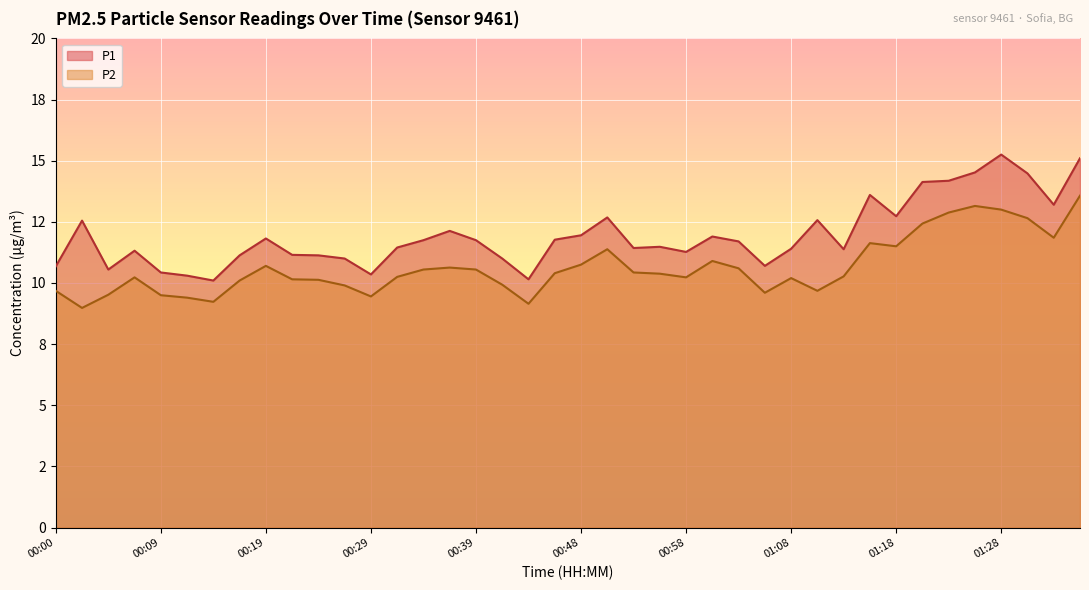

Does the chart display data point markers on the line(s)?

No